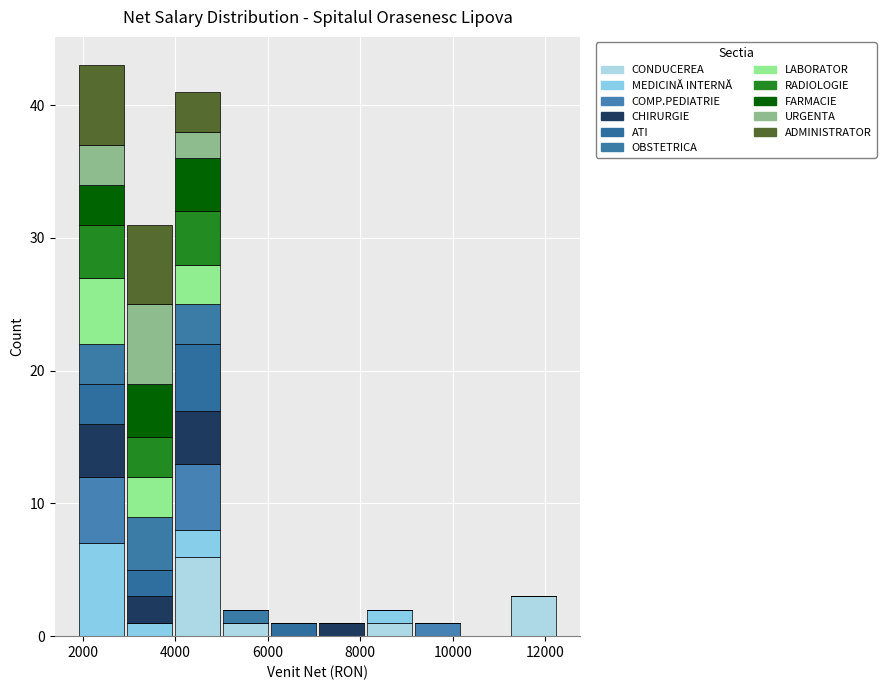

What is the total height of the stacked bar covering 4000 to 5000 on the x-axis? Neither the bar edges nor the heights are printed on the chart, so give them approximately, as read against the axes.

41